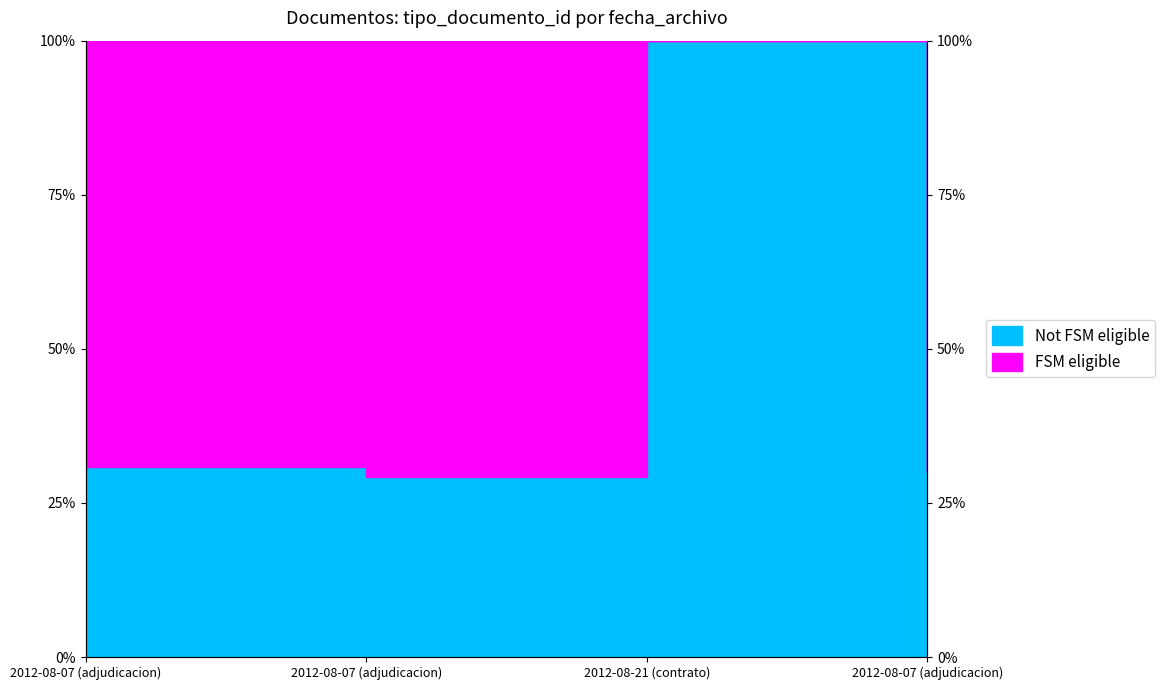

True or false: the data shows 29.3 at 2012-08-07 (adjudicacion).

True